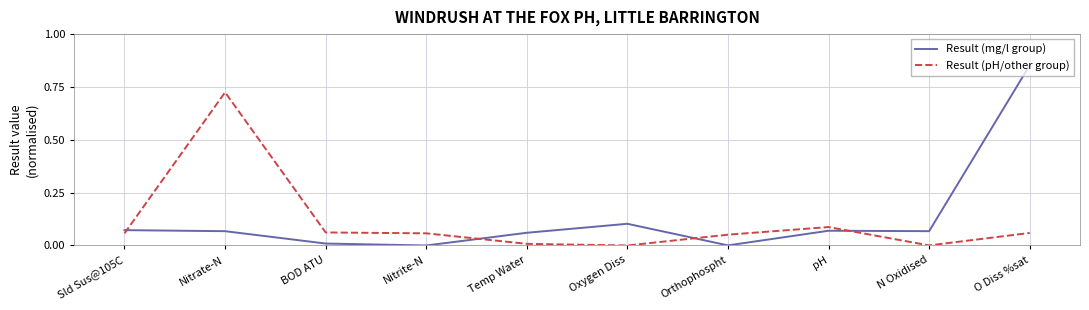

Which category has the highest value across all series?

O Diss %sat